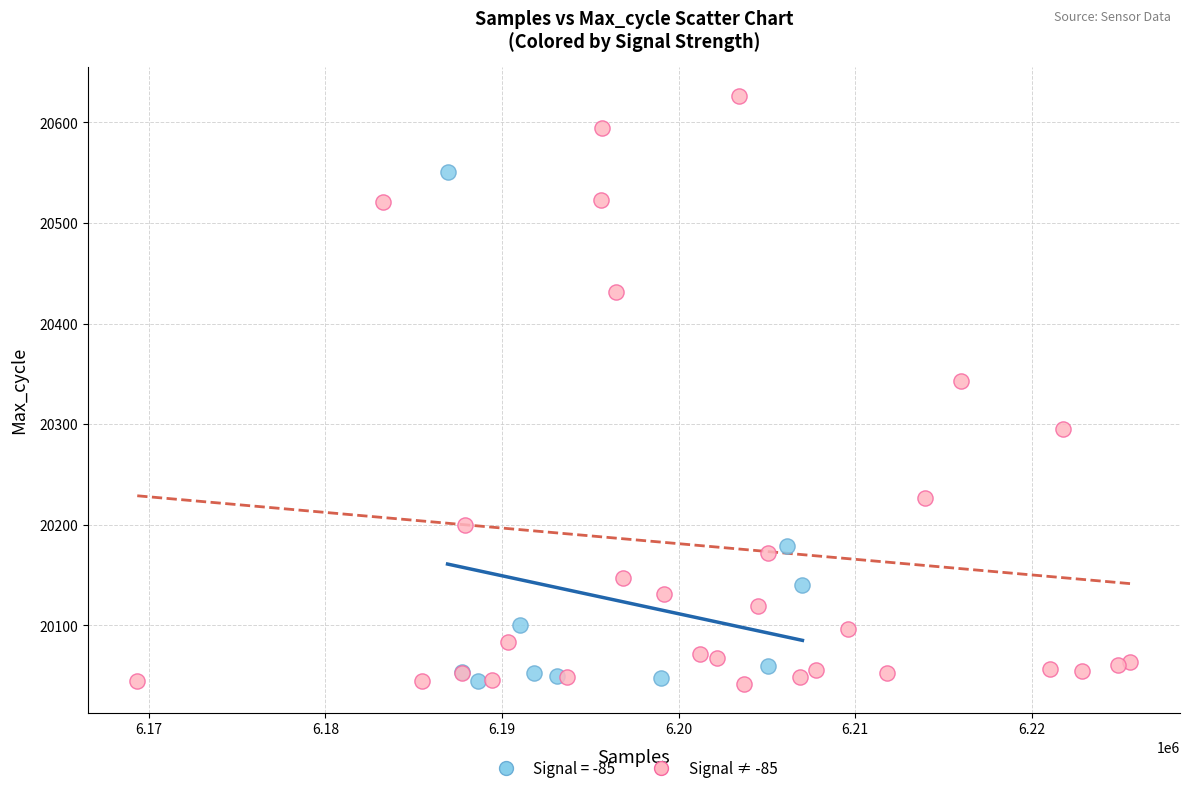

Which series has the largest Y range (max minus min)?

Signal ≠ -85